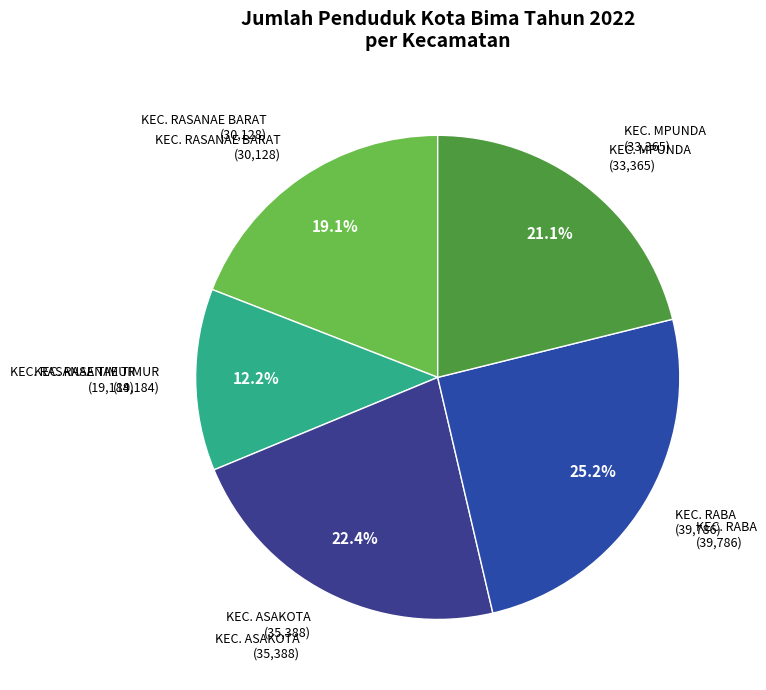

To the nearest percent, what is the combined percentage of KEC. RASANAE BARAT and KEC. RABA?

44%